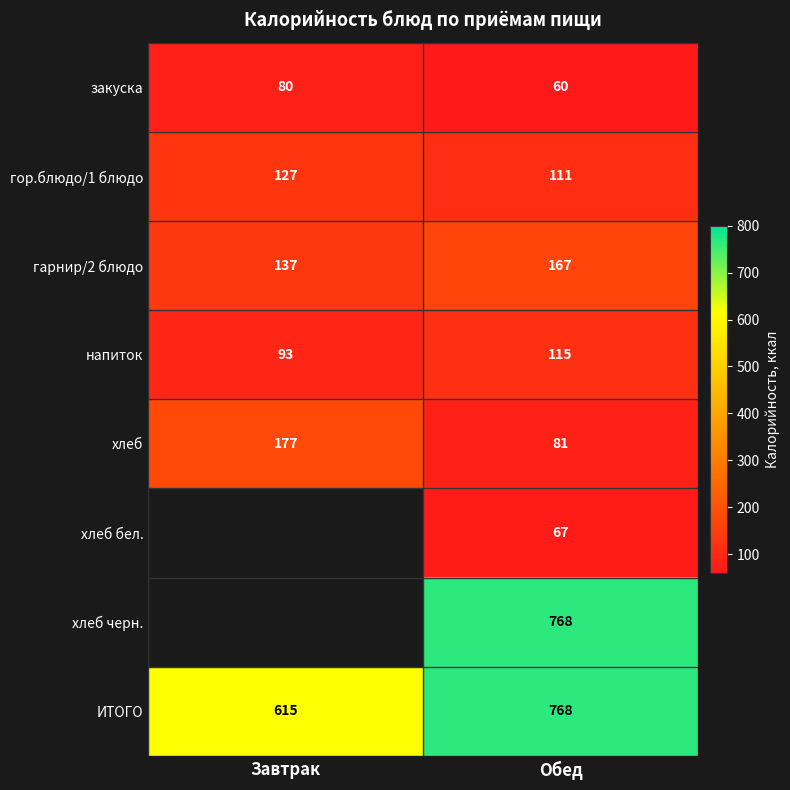

What is the total value across all series at Обед?

2137